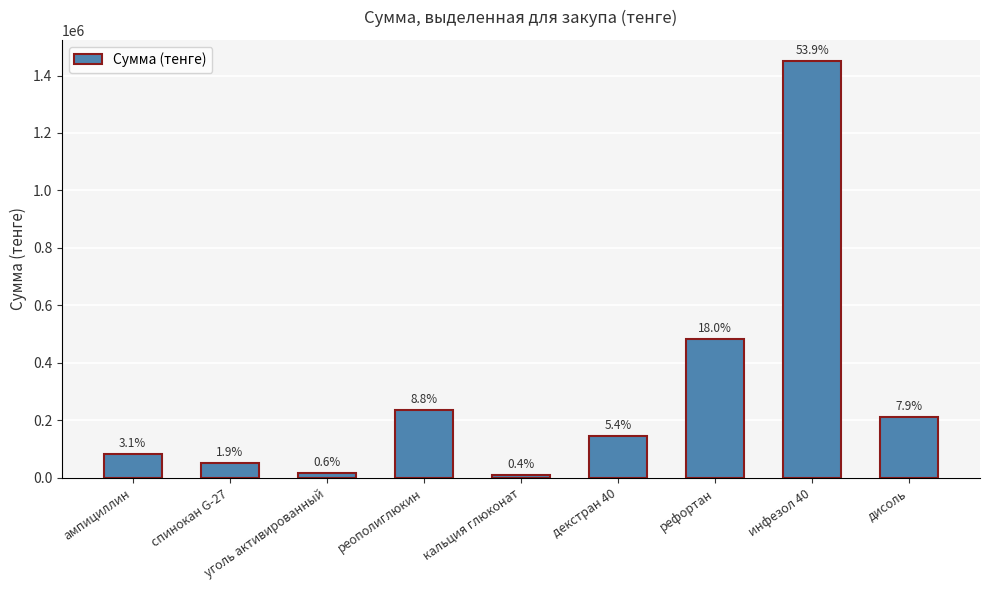

What is the maximum value shown in the chart?

1451390